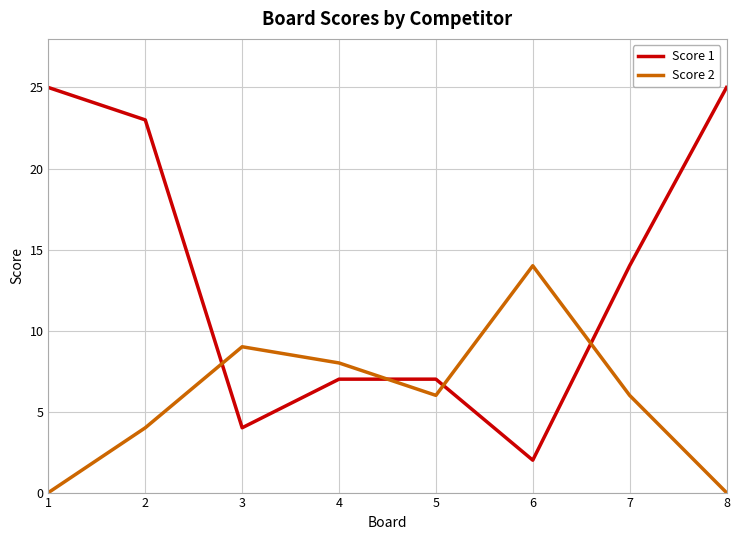

What is the average value of the Score 2 series?

6